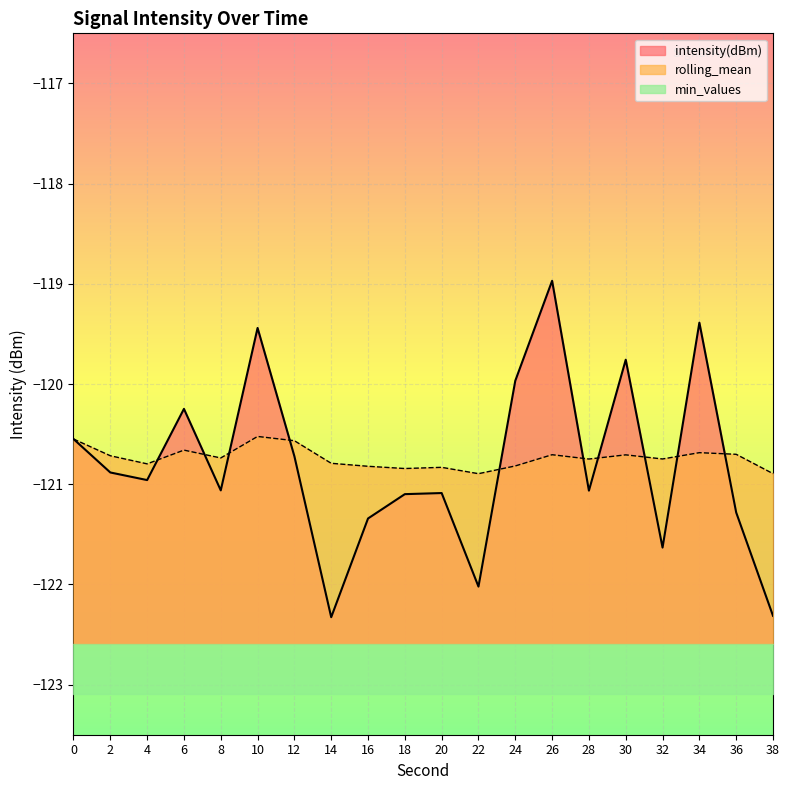

What is the difference between the highest and lowest values at 20?

0.3